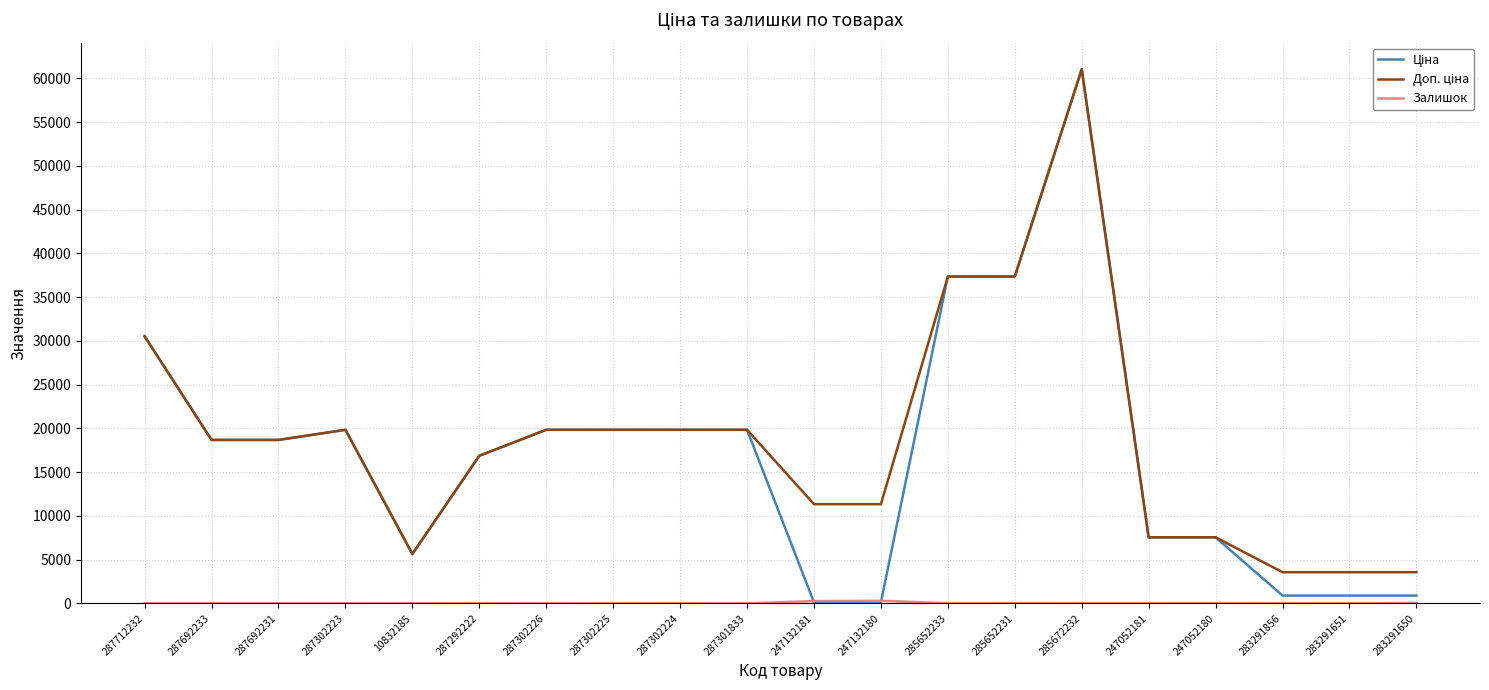

Which category has the highest value across all series?

285672232